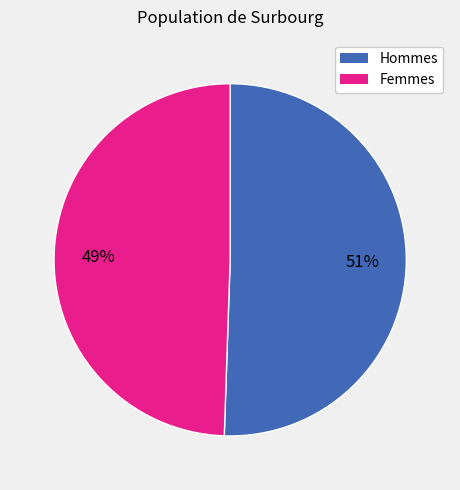

Is there any slice that represents more than half of the pie?

Yes